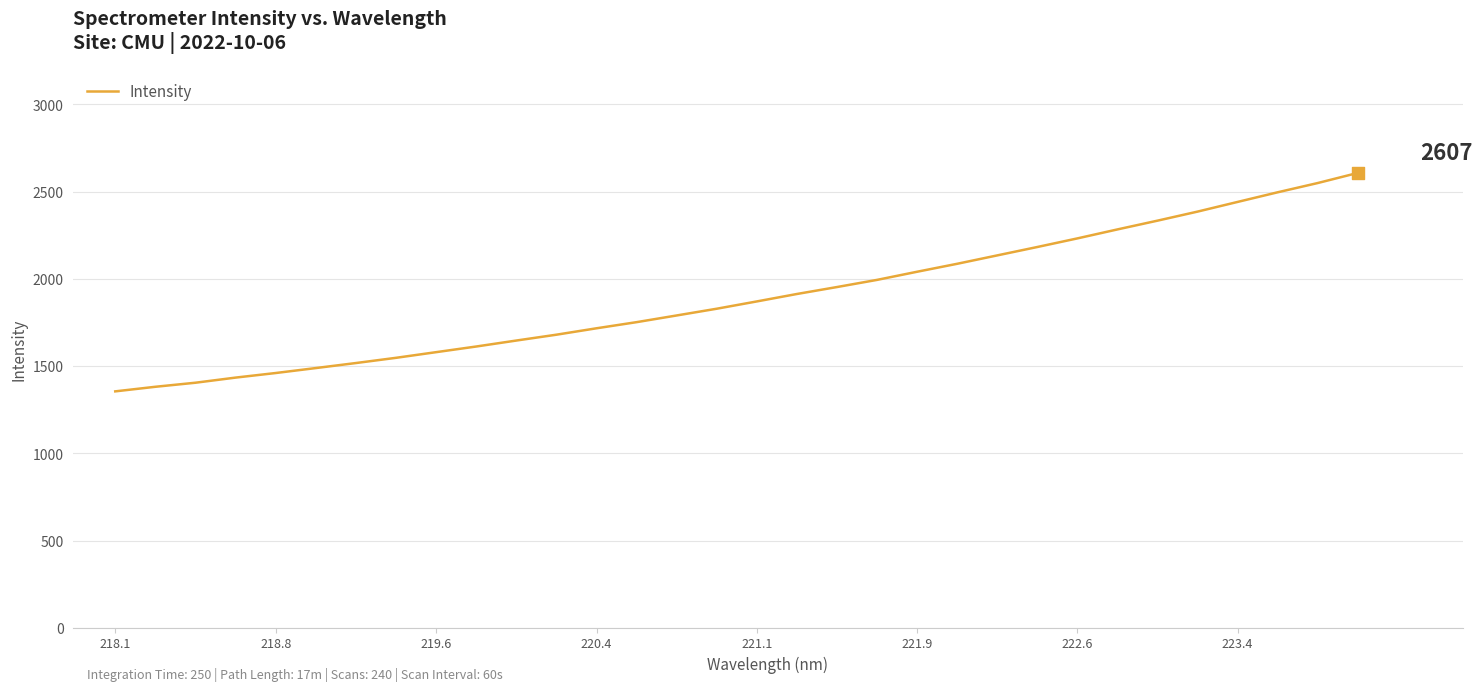

What is the maximum value shown in the chart?

2607.1